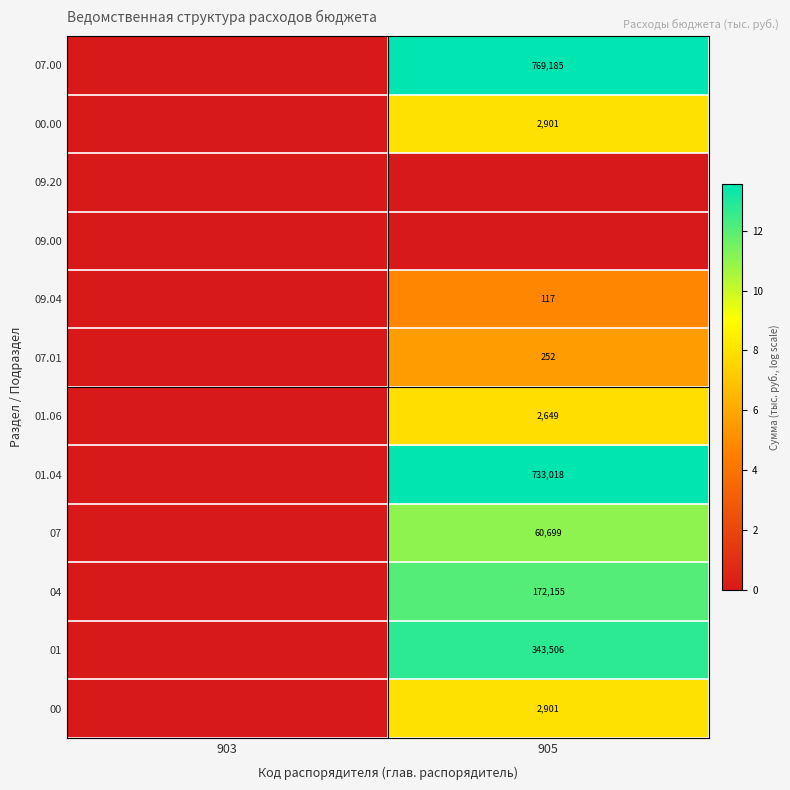

Is it true that 07 equals 16714 at 905?

False